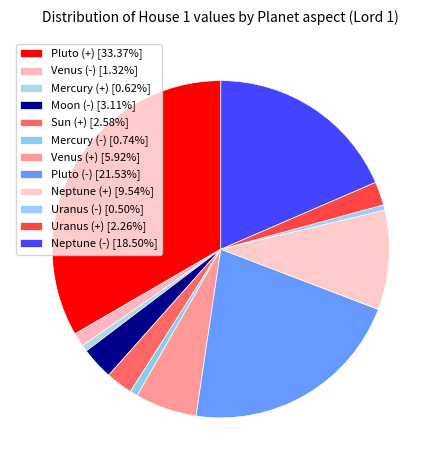

Rank the categories by value from highest to lowest.

Pluto (+), Pluto (-), Neptune (-), Neptune (+), Venus (+), Moon (-), Sun (+), Uranus (+), Venus (-), Mercury (-), Mercury (+), Uranus (-)